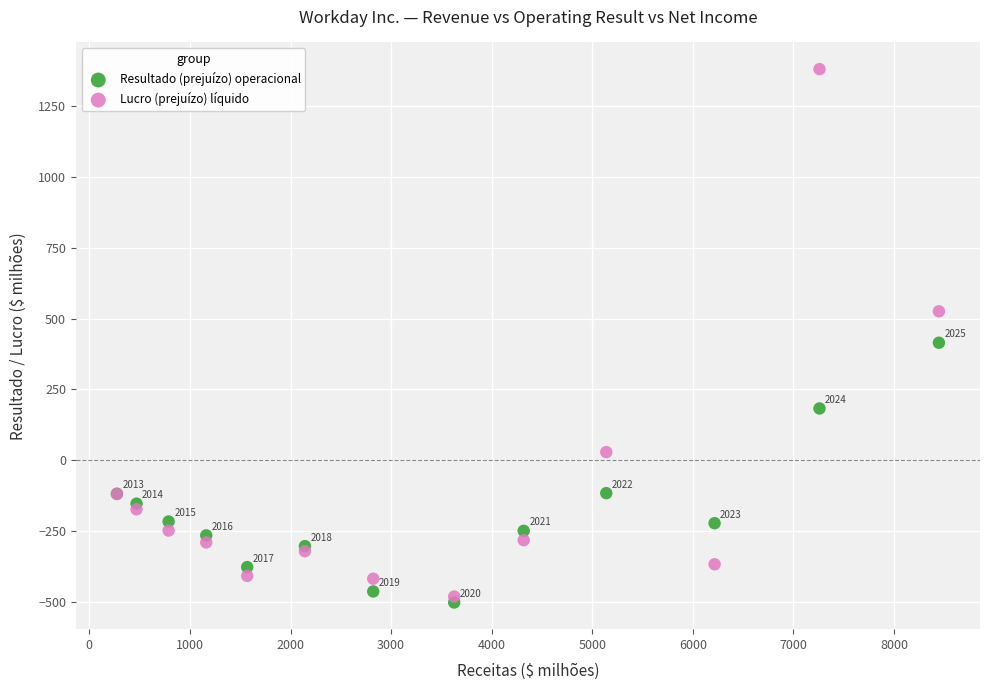

Which series reaches the minimum Y coordinate?

Resultado (prejuízo) operacional